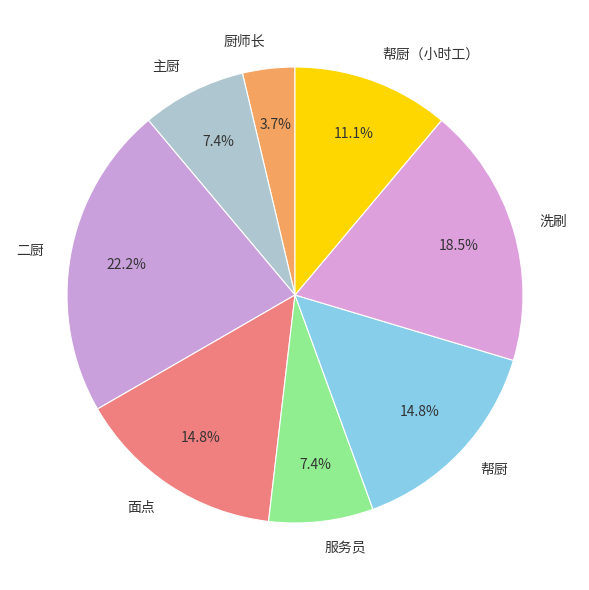

Does 帮厨（小时工） account for over 50% of the chart?

No